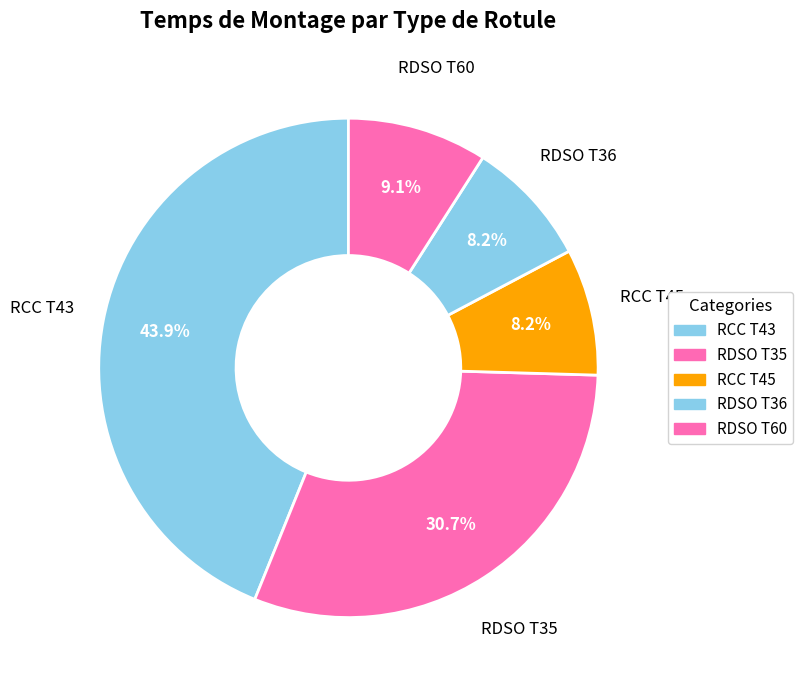

Count the number of slices in the pie.

5